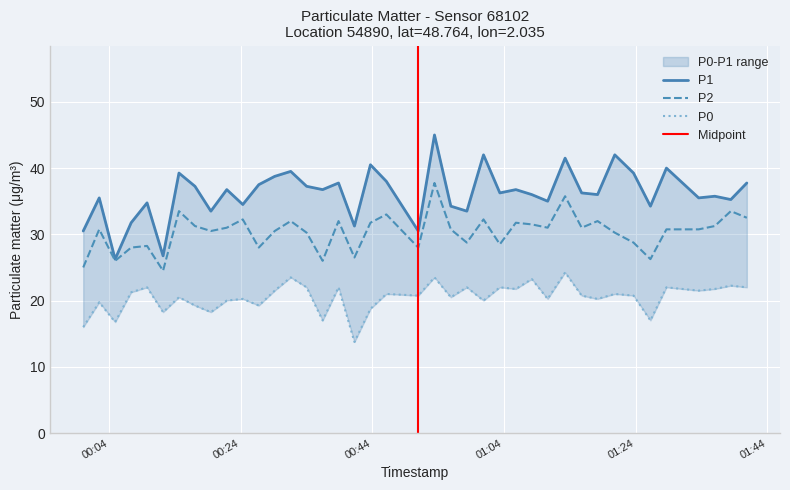

At how many categories does at least one series exceed 25?

40